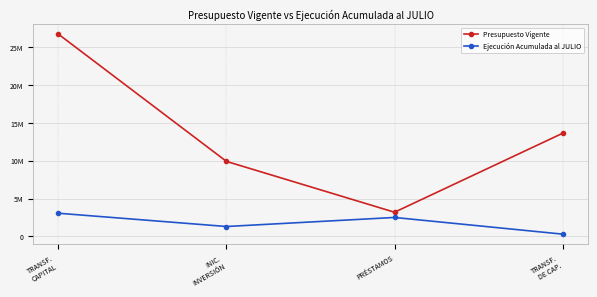

What is the maximum value shown in the chart?

26724303